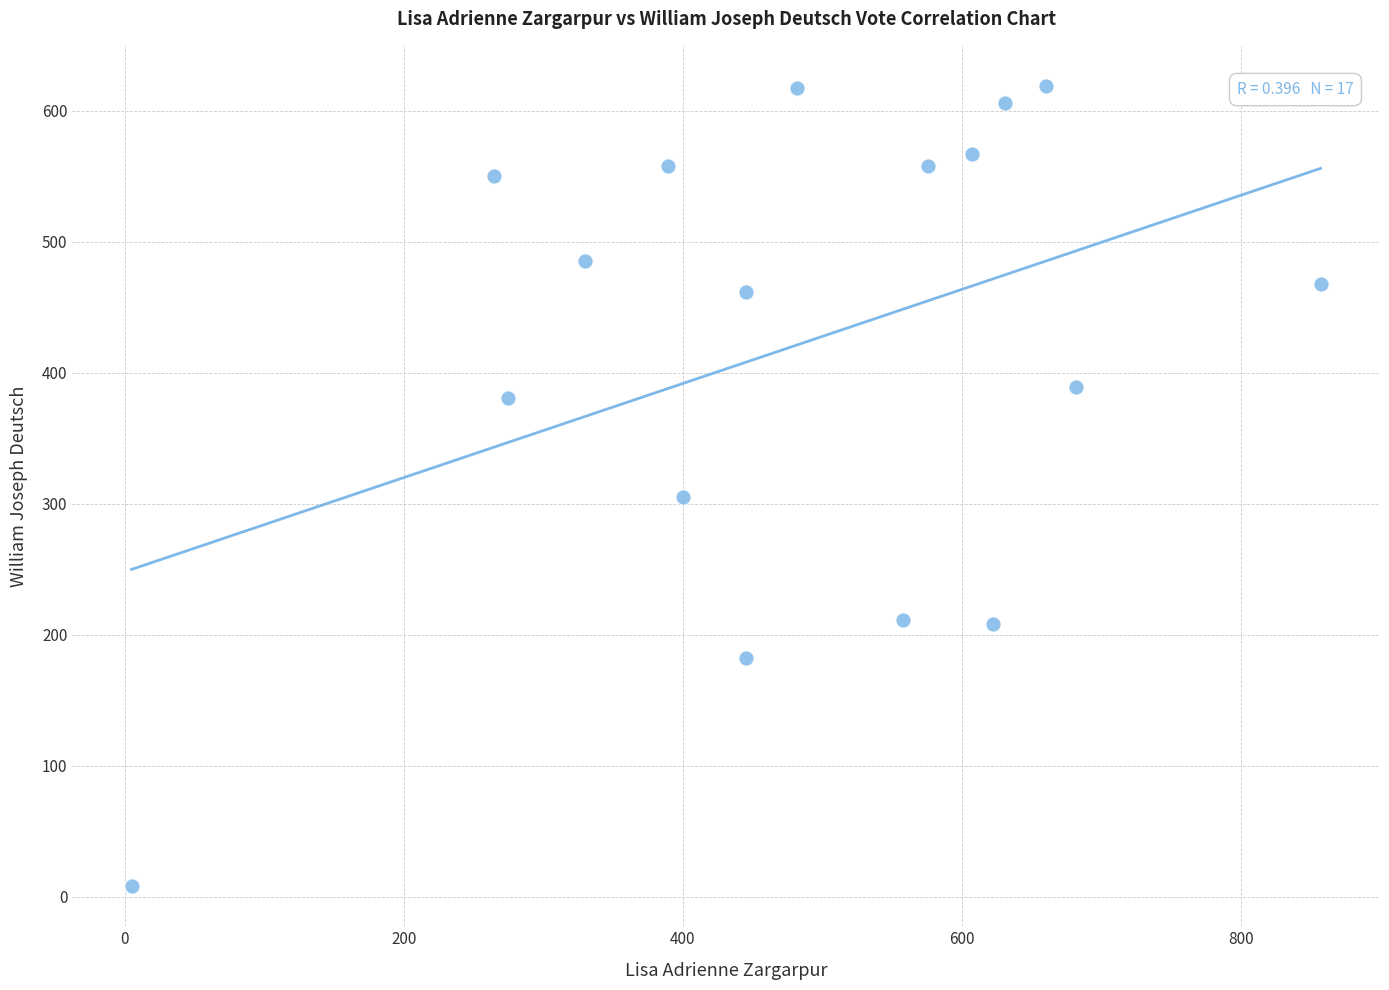

What Y value in the scatter plot is closest to 313?

305